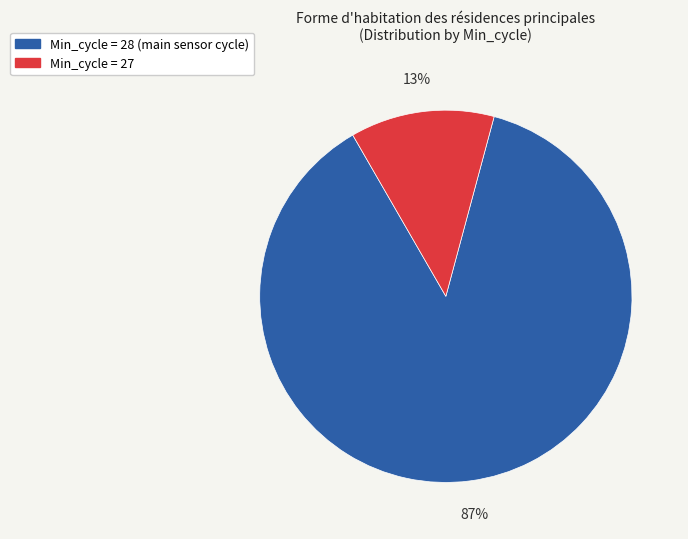

To the nearest percent, what is the average slice percentage?

50%